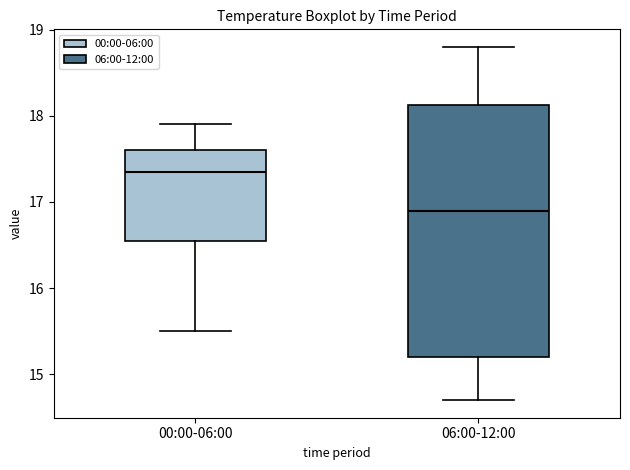

Where is the lower edge of the box for 06:00-12:00 on the y-axis? The values are not printed on the chart, so give them approximately, as read against the axis.

15.2